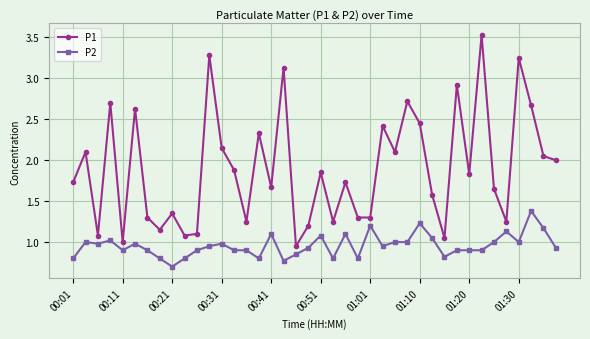

How many distinct data groups are displayed?

2